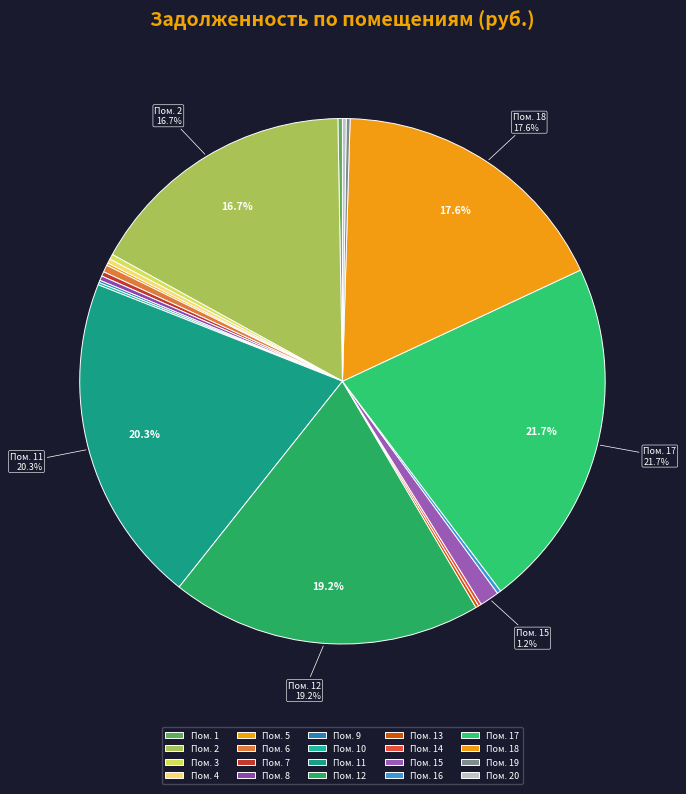

Does any single category account for the majority?

No